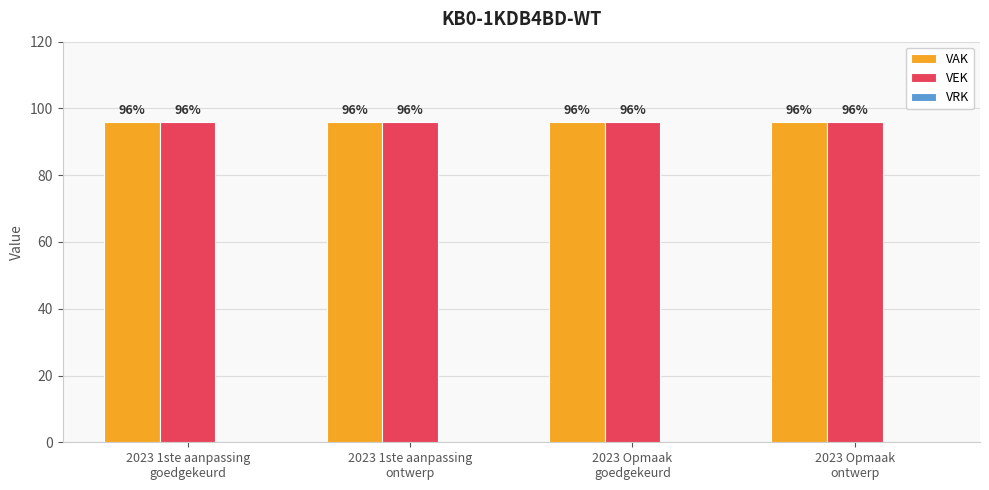

At which category is the sum across all series the highest?

2023 1ste aanpassing
goedgekeurd